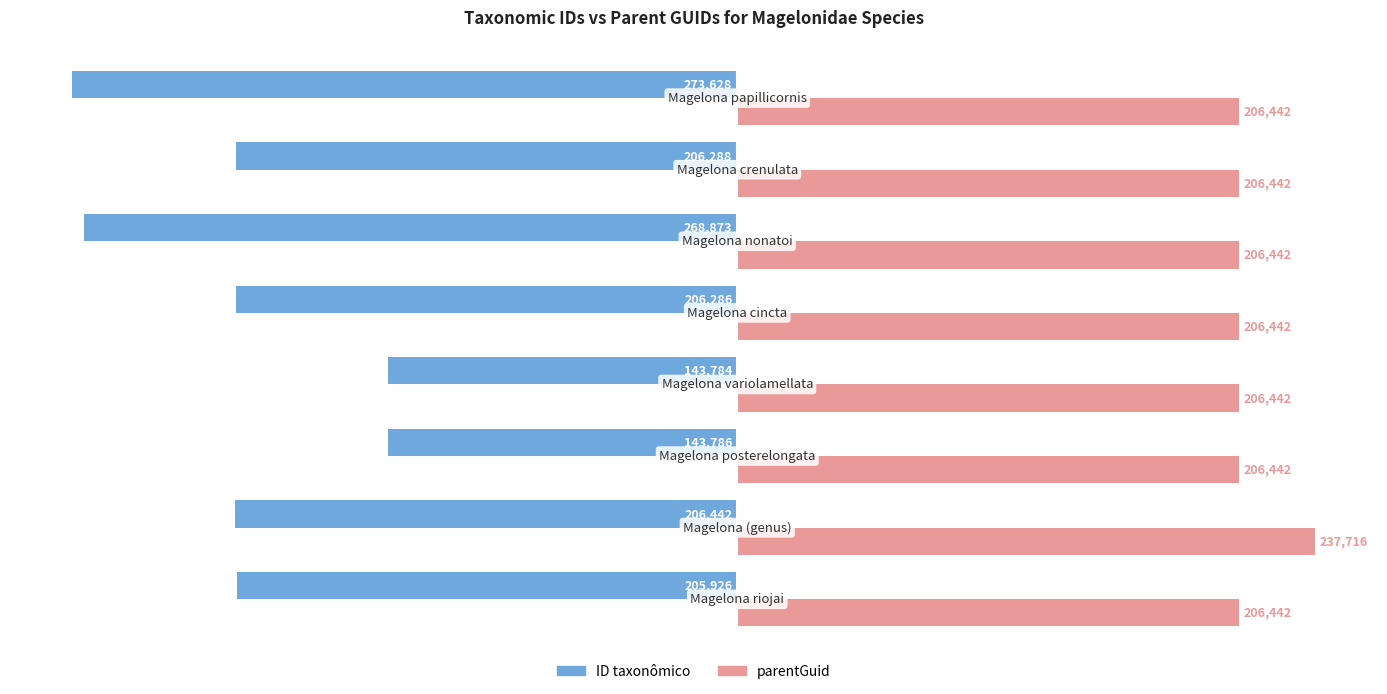

Rank the series by their maximum value, from highest to lowest.

parentGuid, ID taxonômico